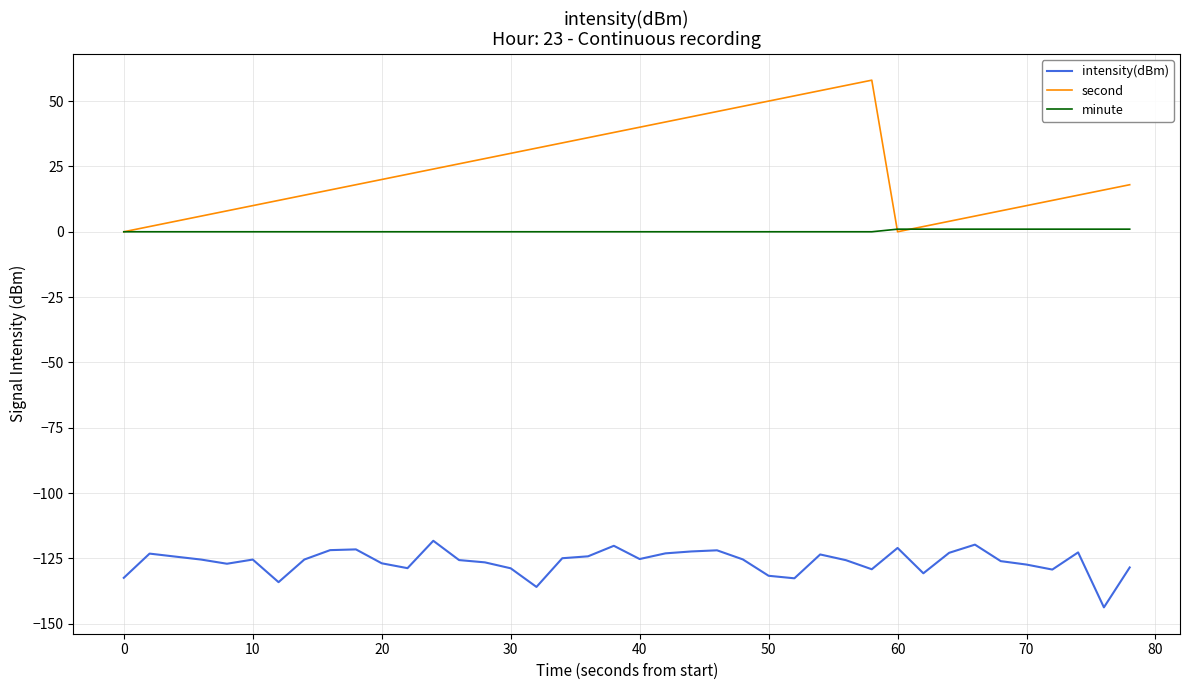

Which series has the largest total across all categories?

second